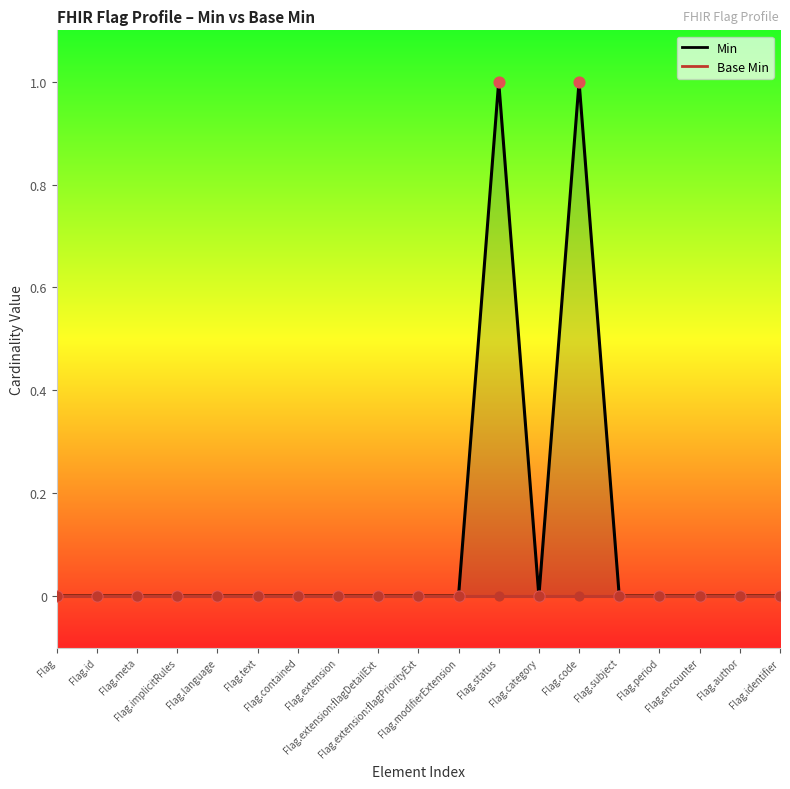

Which series reaches the maximum Y coordinate?

Min line